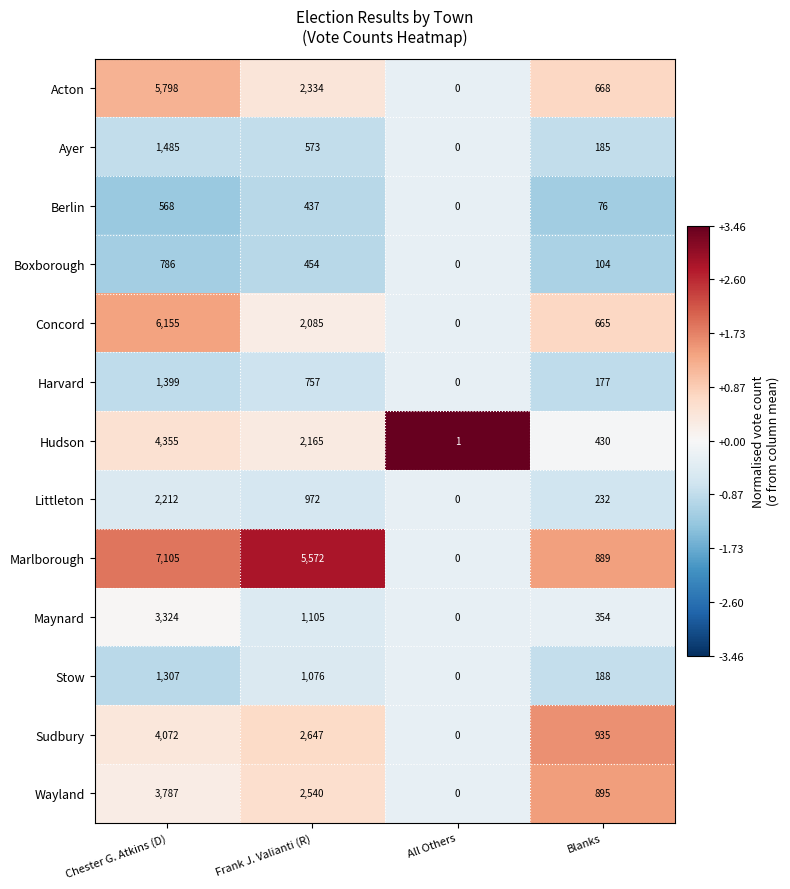

How many distinct data groups are displayed?

13